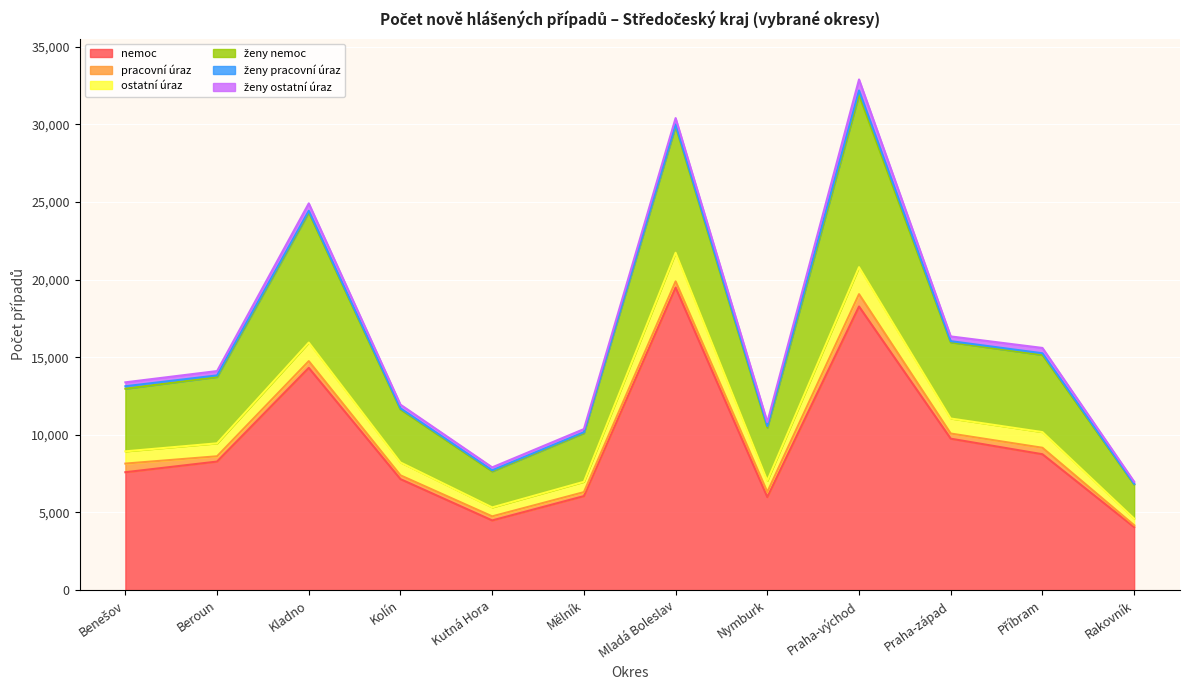

What is the minimum value for nemoc?

4056